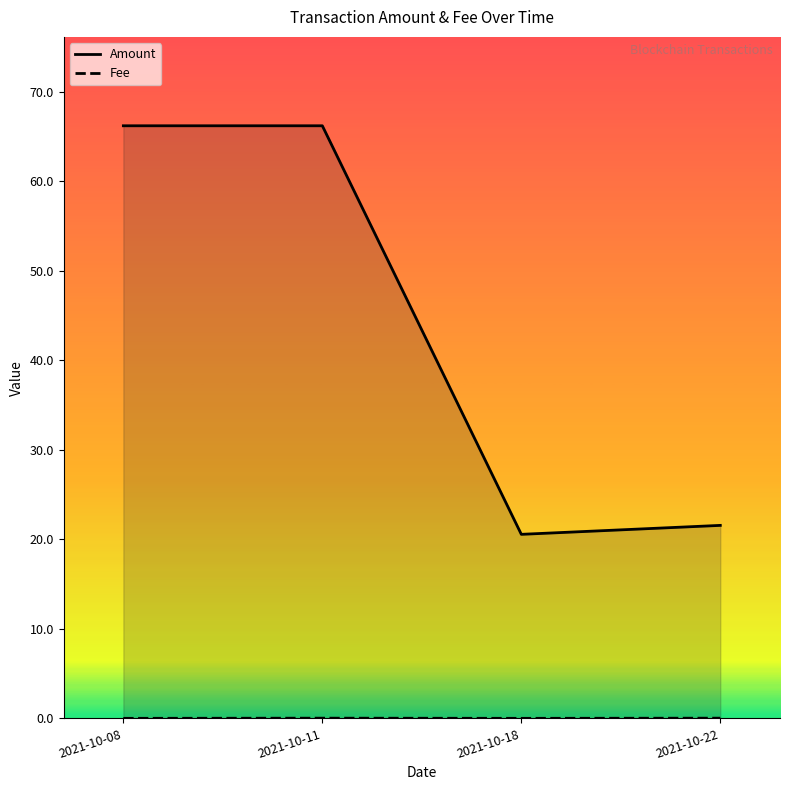

True or false: Amount has a value of 110.6 at 2021-10-08.

False